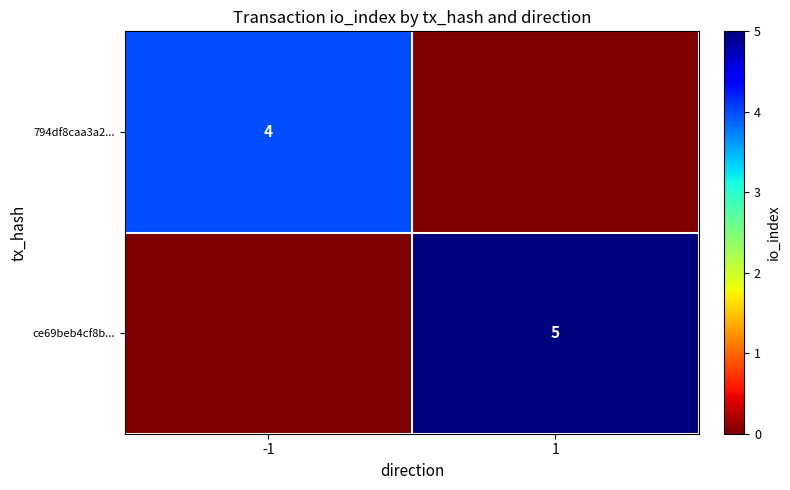

True or false: ce69beb4cf8b... has a value of 7 at 1.

False